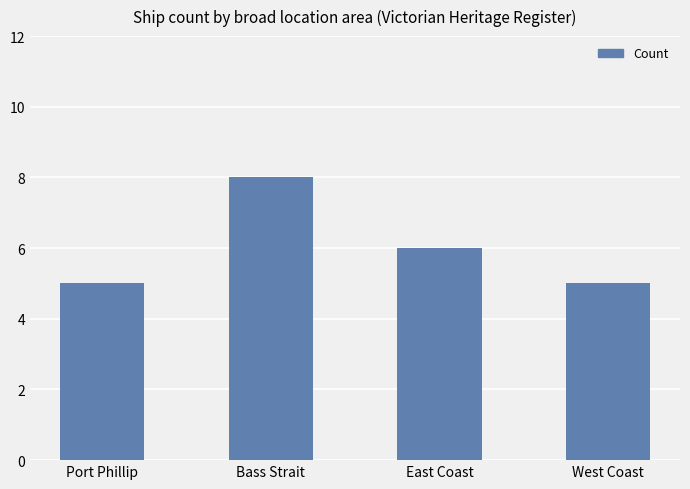

What is the difference between the maximum and second lowest values?

3